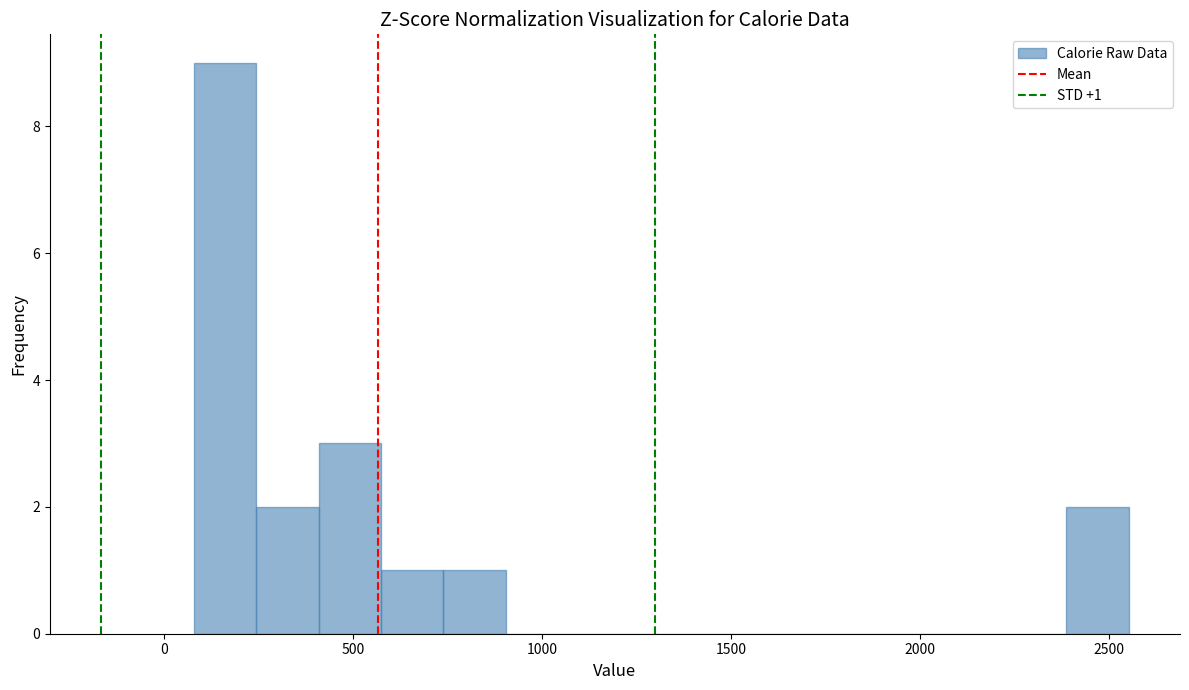

Read against the x-axis, roughly where is the centre of the tallest bar?

150